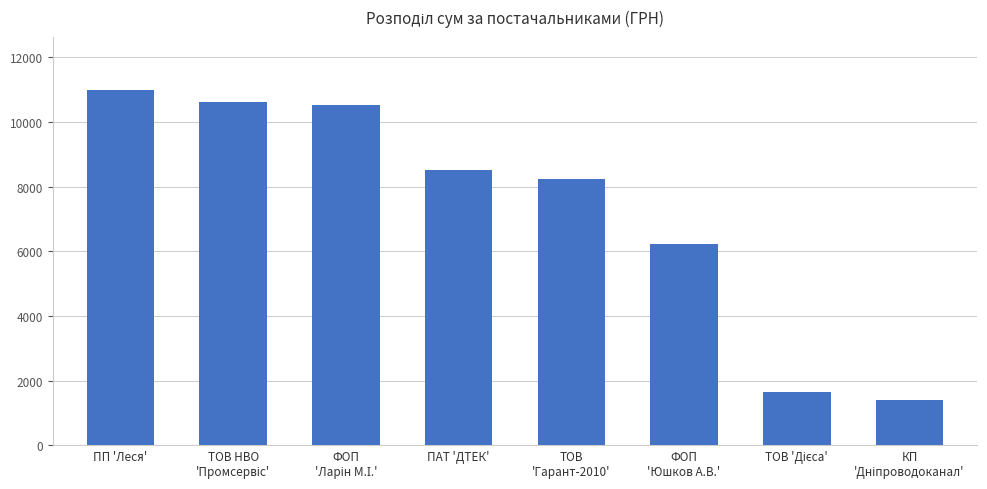

Is it true that the value at ФОП
'Юшков А.В.' is 3352.6?

False